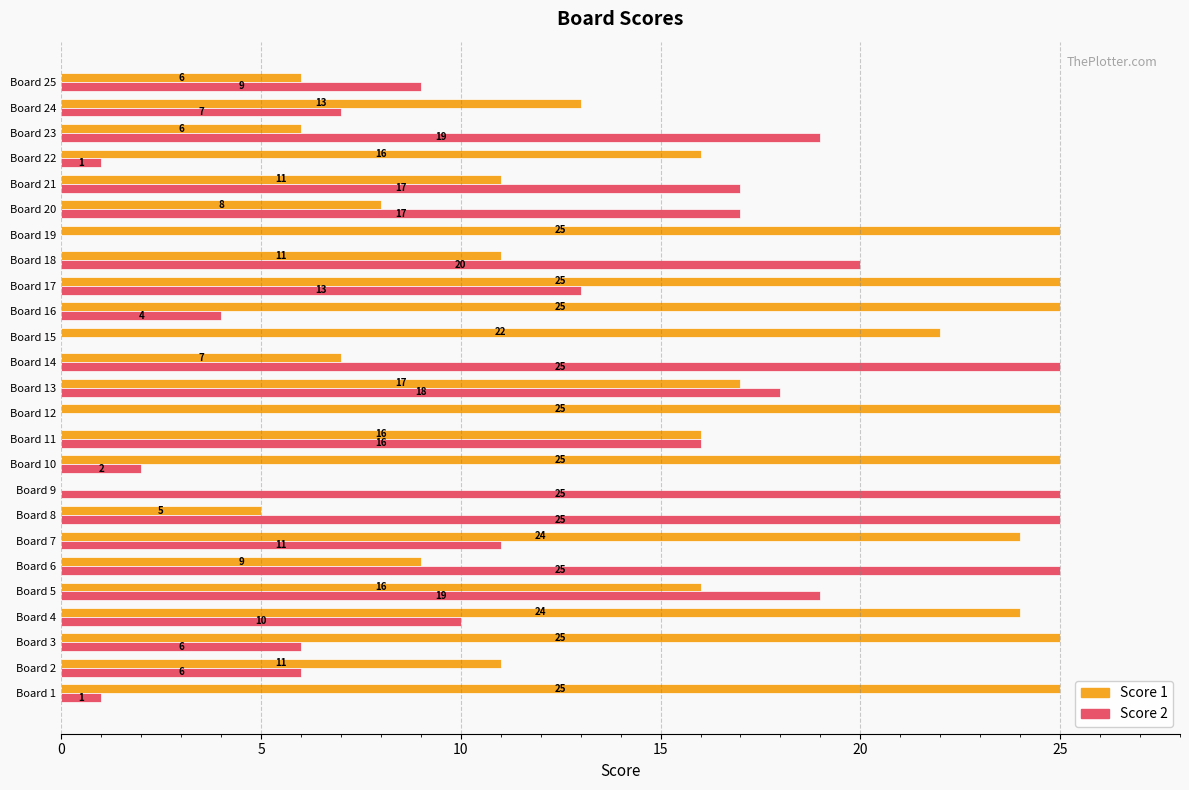

What is the highest value of the Score 1 series?

25